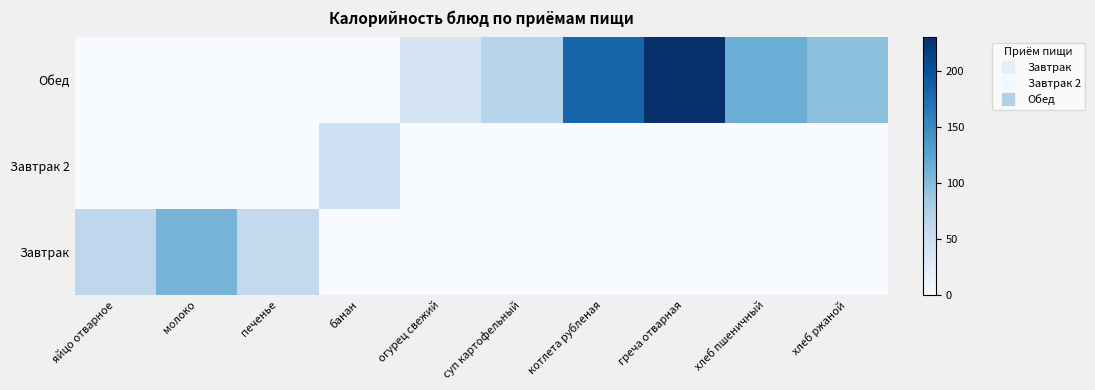

Rank the series by their average value, from highest to lowest.

Обед, Завтрак, Завтрак 2